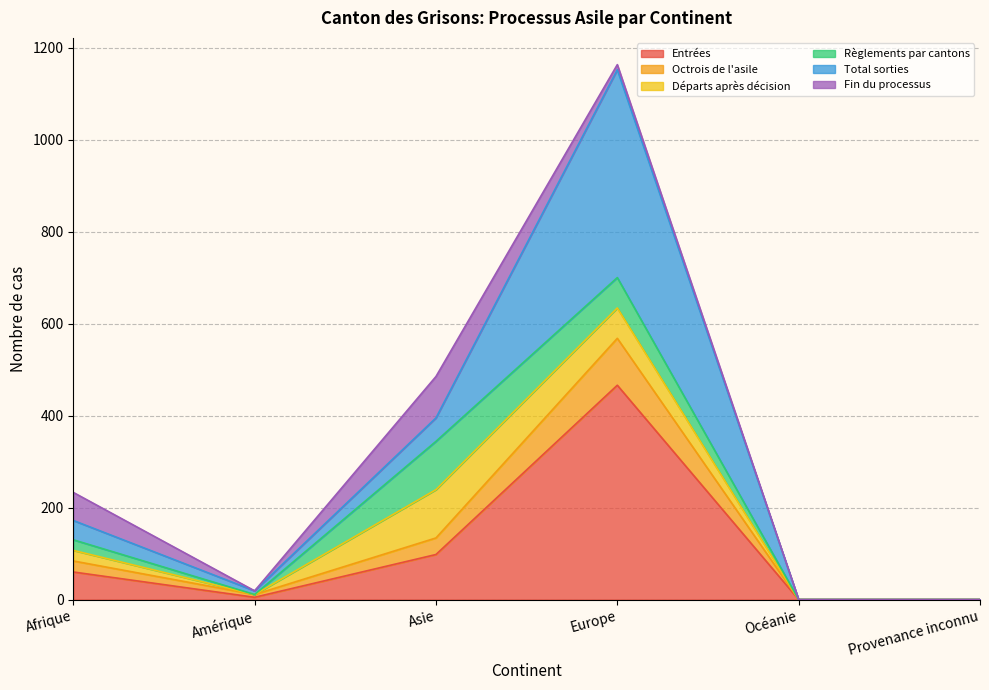

Does the chart have visible grid lines?

Yes